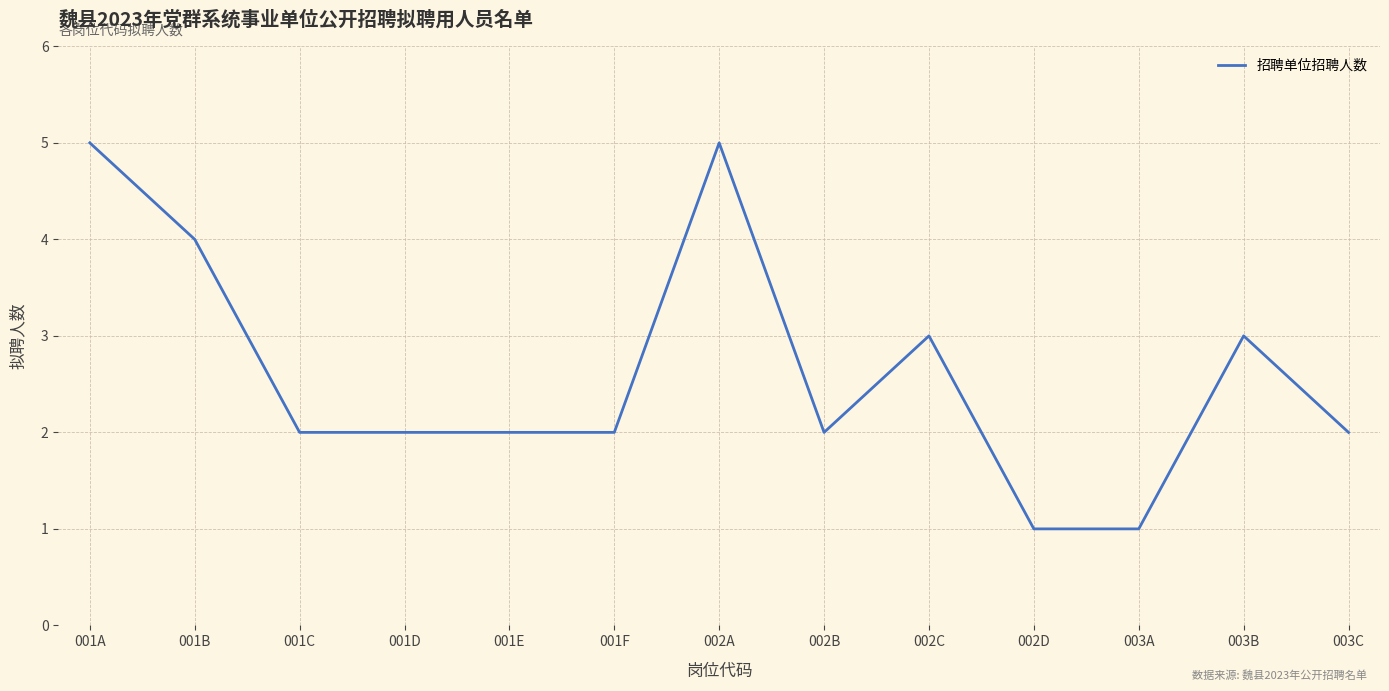

What is the difference between the maximum and minimum values?

4